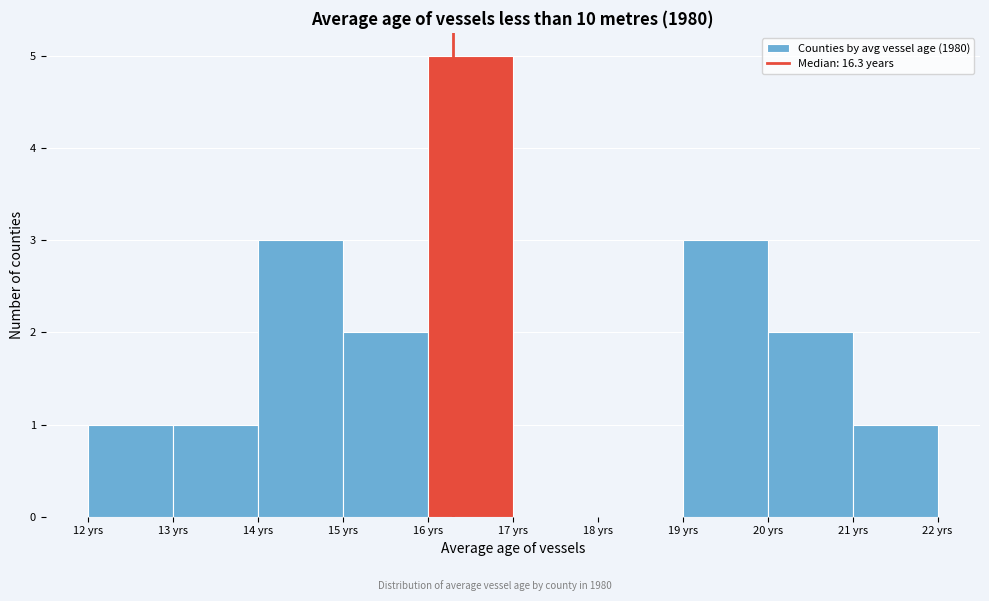

Reading left to right, transcribe this chart: for each bar, give the range it covers on the x-axis and its height. The values are not printed on the chart, so give them approximately, as read against the axis.

12 to 13: 1
13 to 14: 1
14 to 15: 3
15 to 16: 2
16 to 17: 5
17 to 18: 0
18 to 19: 0
19 to 20: 3
20 to 21: 2
21 to 22: 1